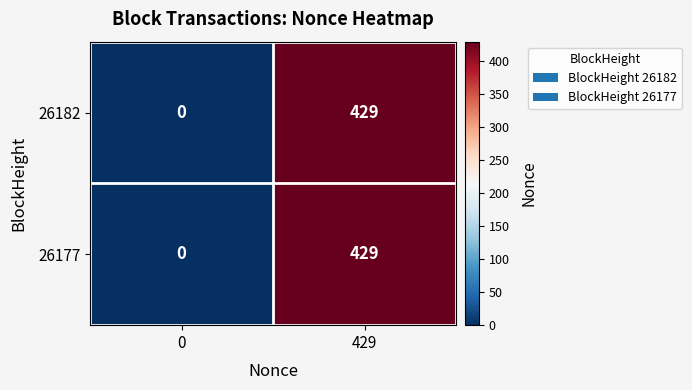

The 26182 series shows 429 at 429. True or false?

True